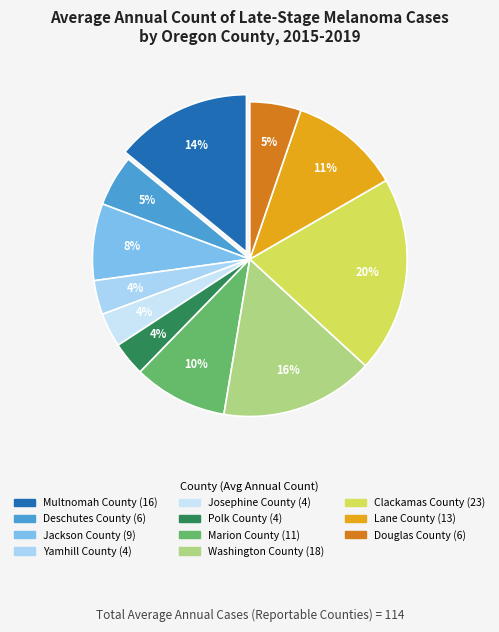

What percentage is the Polk County slice, to the nearest percent?

4%